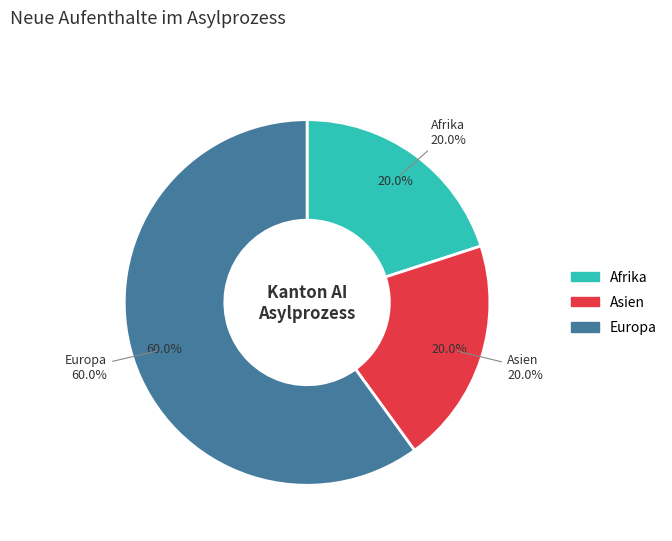

Which slice represents more than half of the pie?

Europa